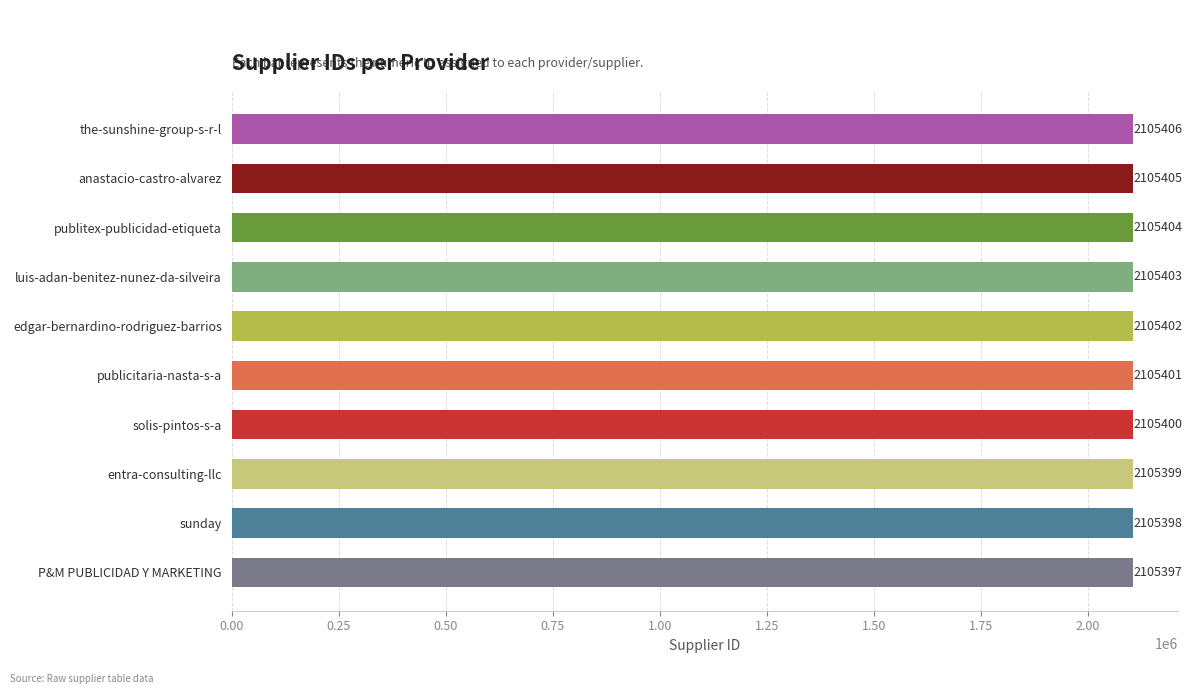

List the labels in order of value, smallest first.

P&M PUBLICIDAD Y MARKETING, sunday, entra-consulting-llc, solis-pintos-s-a, publicitaria-nasta-s-a, edgar-bernardino-rodriguez-barrios, luis-adan-benitez-nunez-da-silveira, publitex-publicidad-etiqueta, anastacio-castro-alvarez, the-sunshine-group-s-r-l